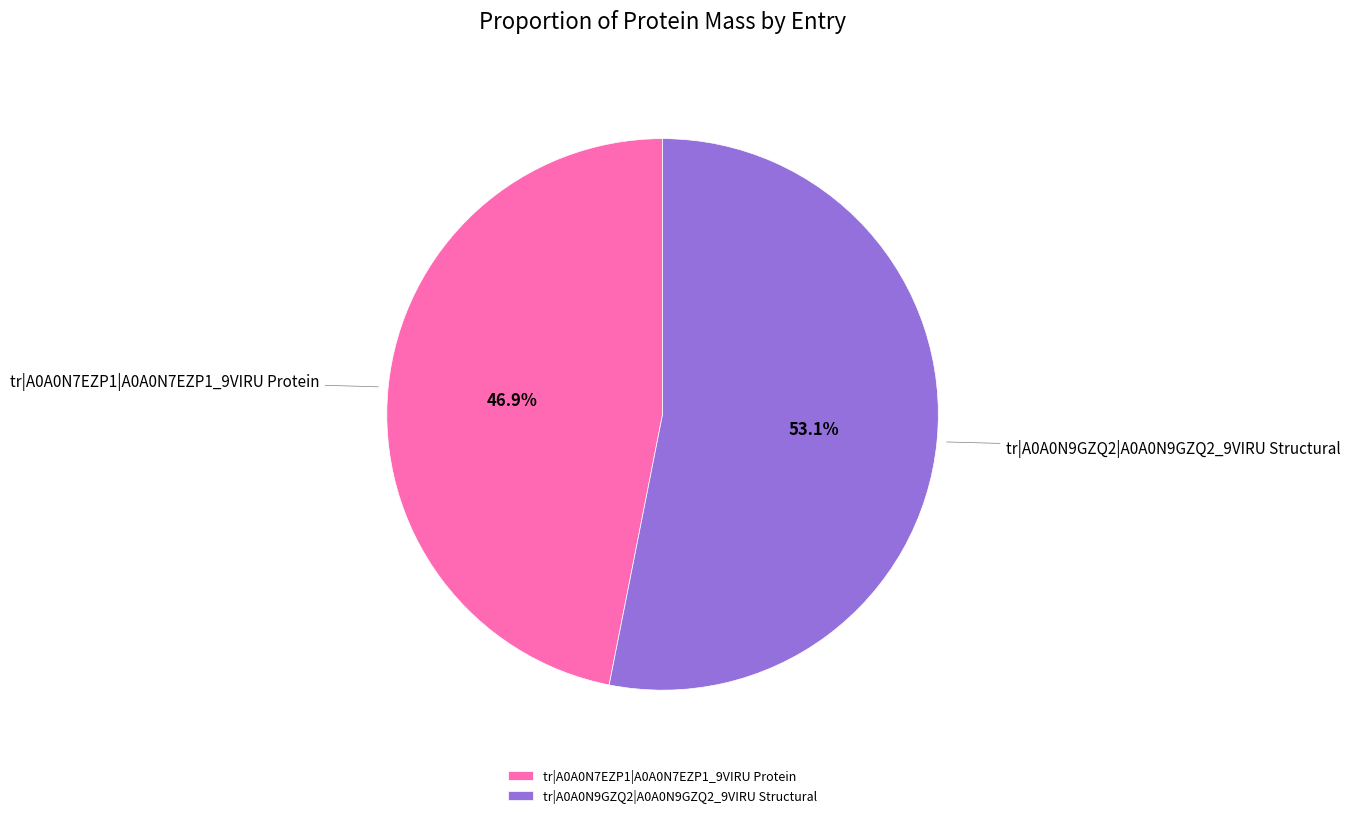

Which has a higher value, tr|A0A0N9GZQ2|A0A0N9GZQ2_9VIRU Structural or tr|A0A0N7EZP1|A0A0N7EZP1_9VIRU Protein?

tr|A0A0N9GZQ2|A0A0N9GZQ2_9VIRU Structural